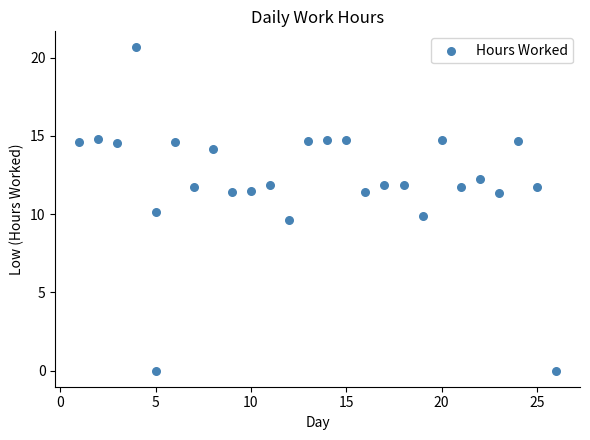

What is the range of X values (max minus min)?

25.0